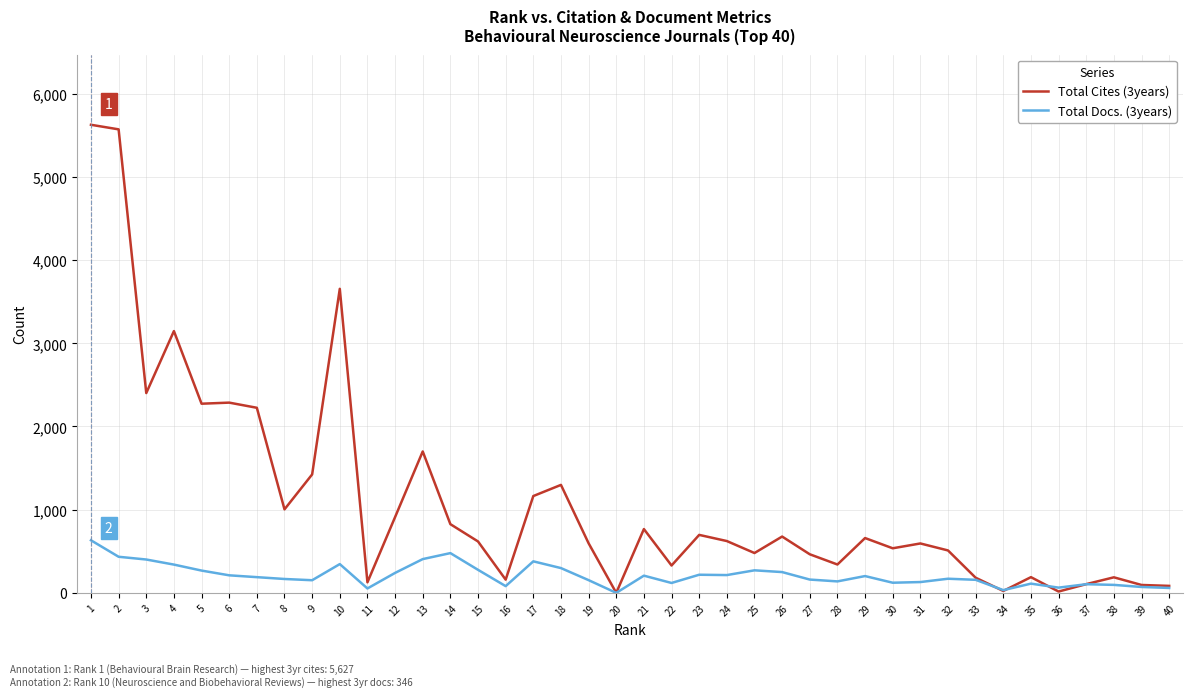

Which series has the largest range (max minus min)?

Total Cites (3years)